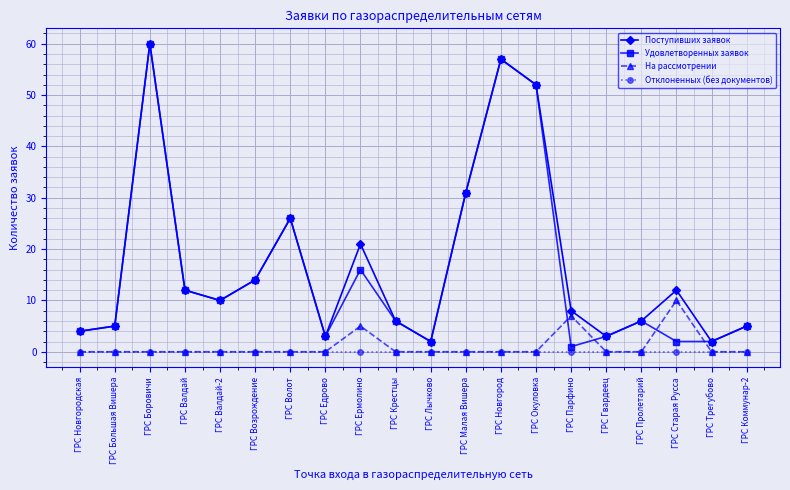

True or false: Поступивших заявок and На рассмотрении intersect in this chart.

False